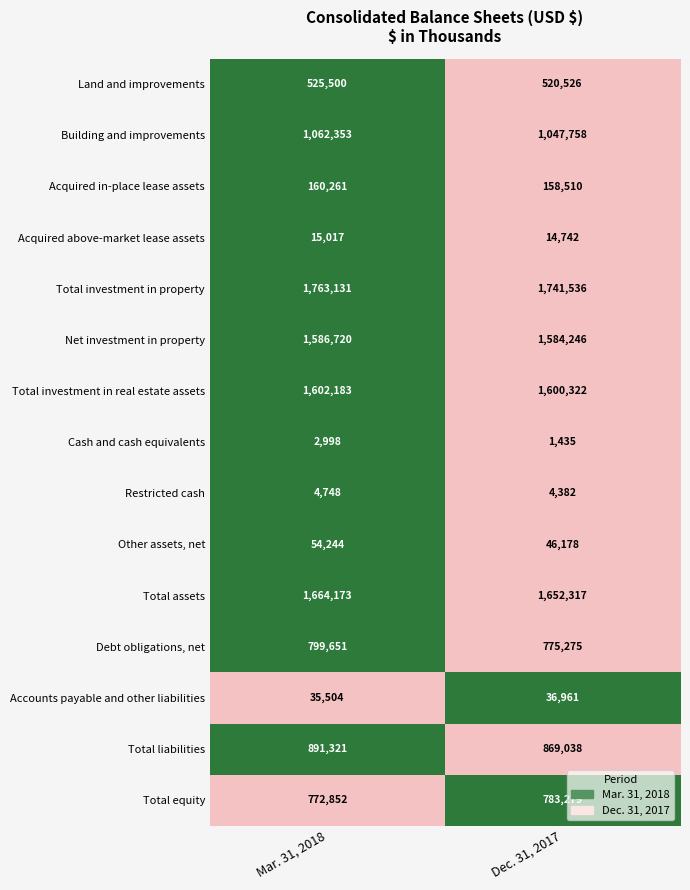

Count the number of categories in the chart.

2